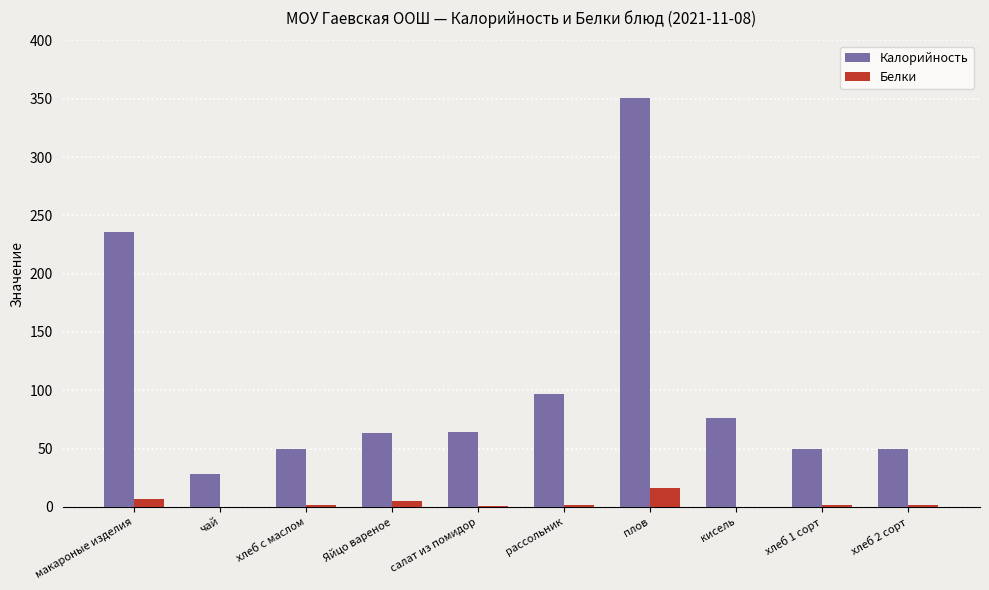

How many groups of bars are there?

10